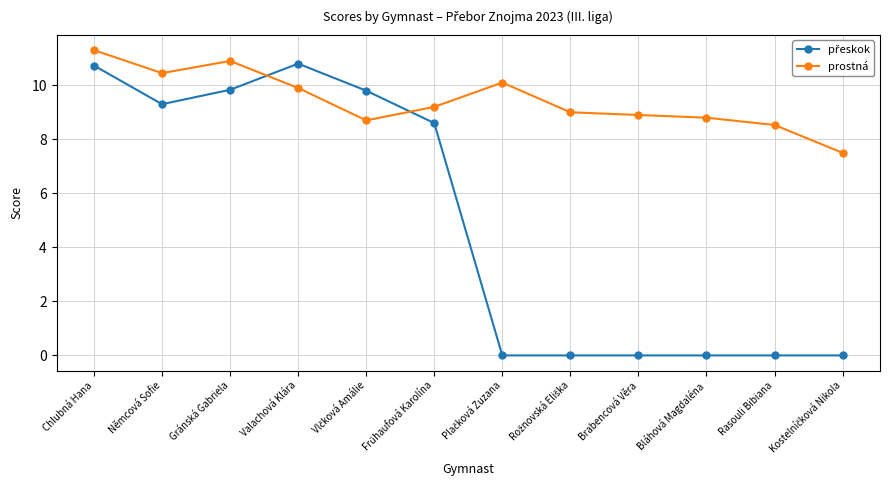

What is the average value of the prostná series?

9.4